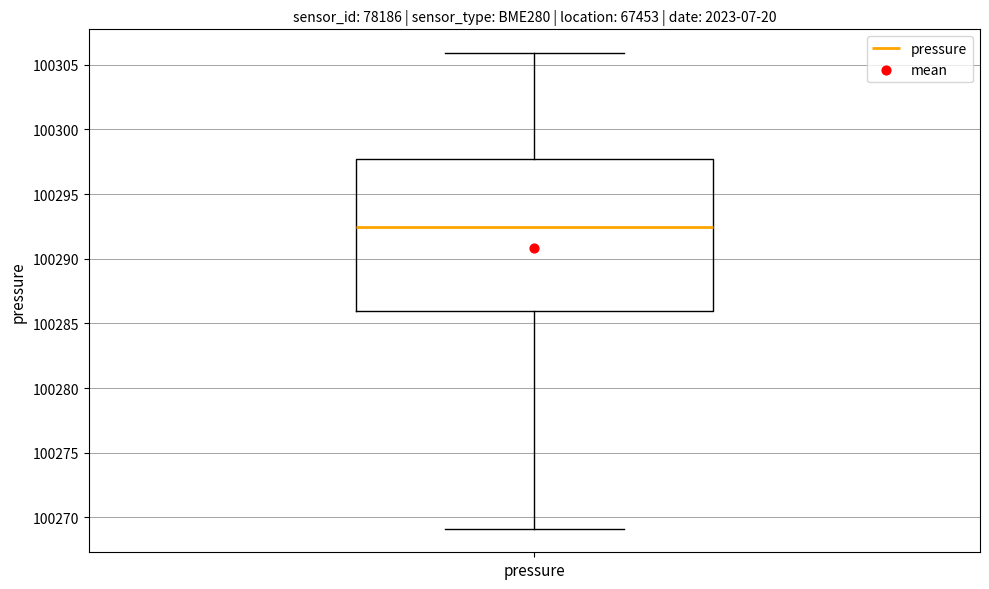

Read this box plot against the y-axis: the position of the median line, the range covered by the box, and the ends of both whiskers. The values are not printed on the chart, so give them approximately, as read against the axis.

median 100292.5, box 100286.0 to 100298.0, whiskers 100269.0 to 100306.0